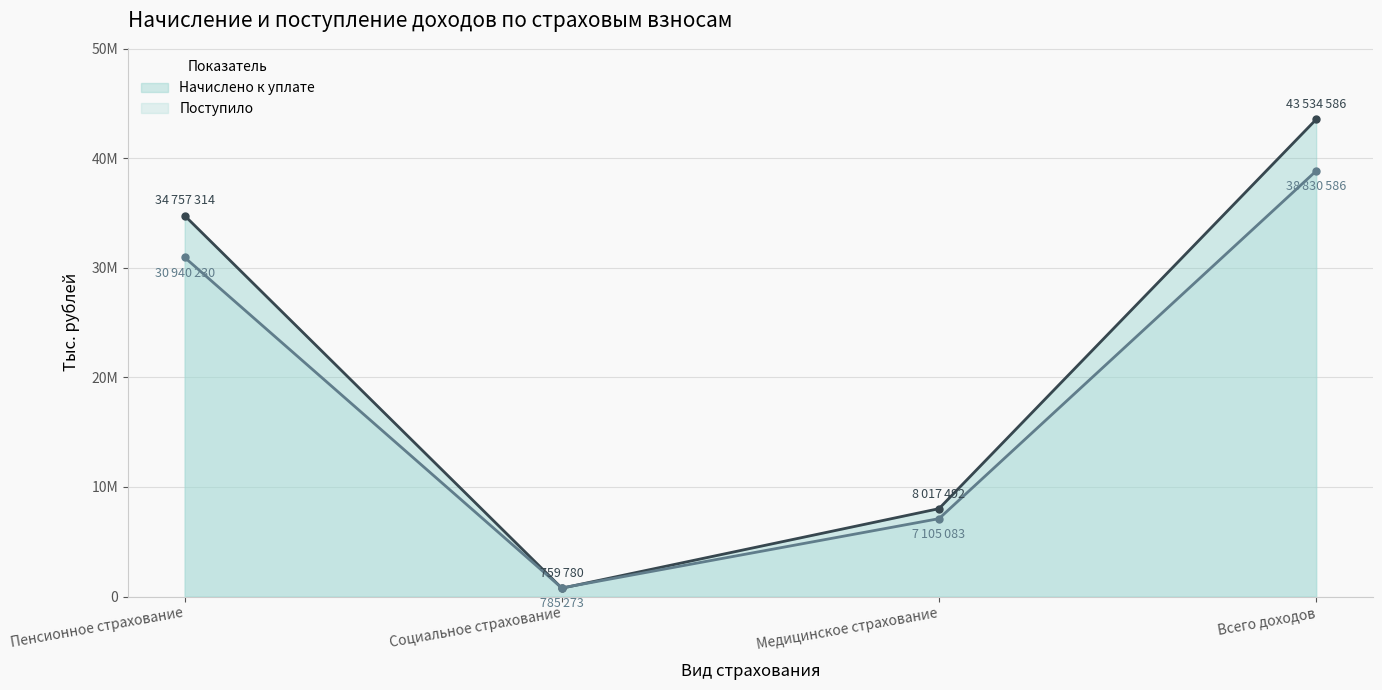

Which label corresponds to the smallest value in the chart?

Социальное страхование